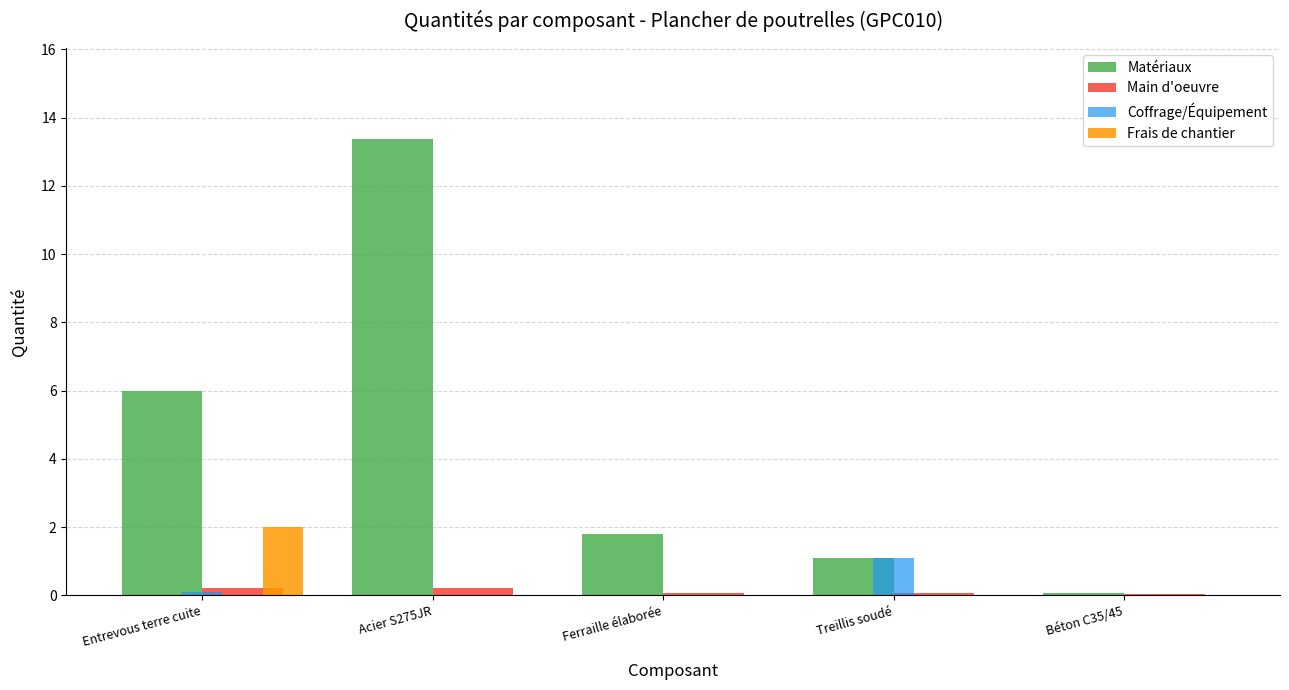

Are the bars grouped side by side (vs. stacked)?

Yes